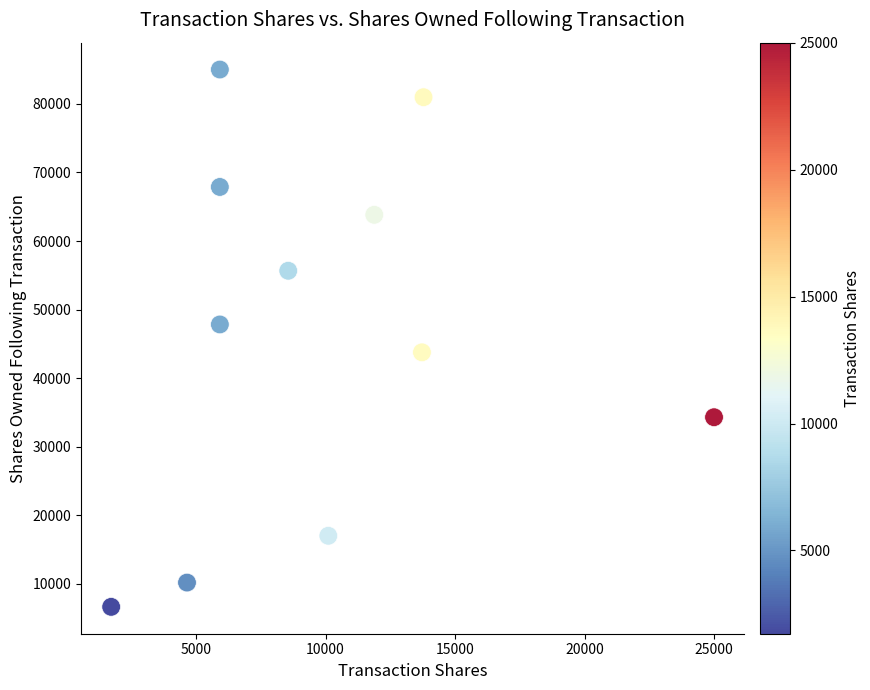

What is the average X value?

9744